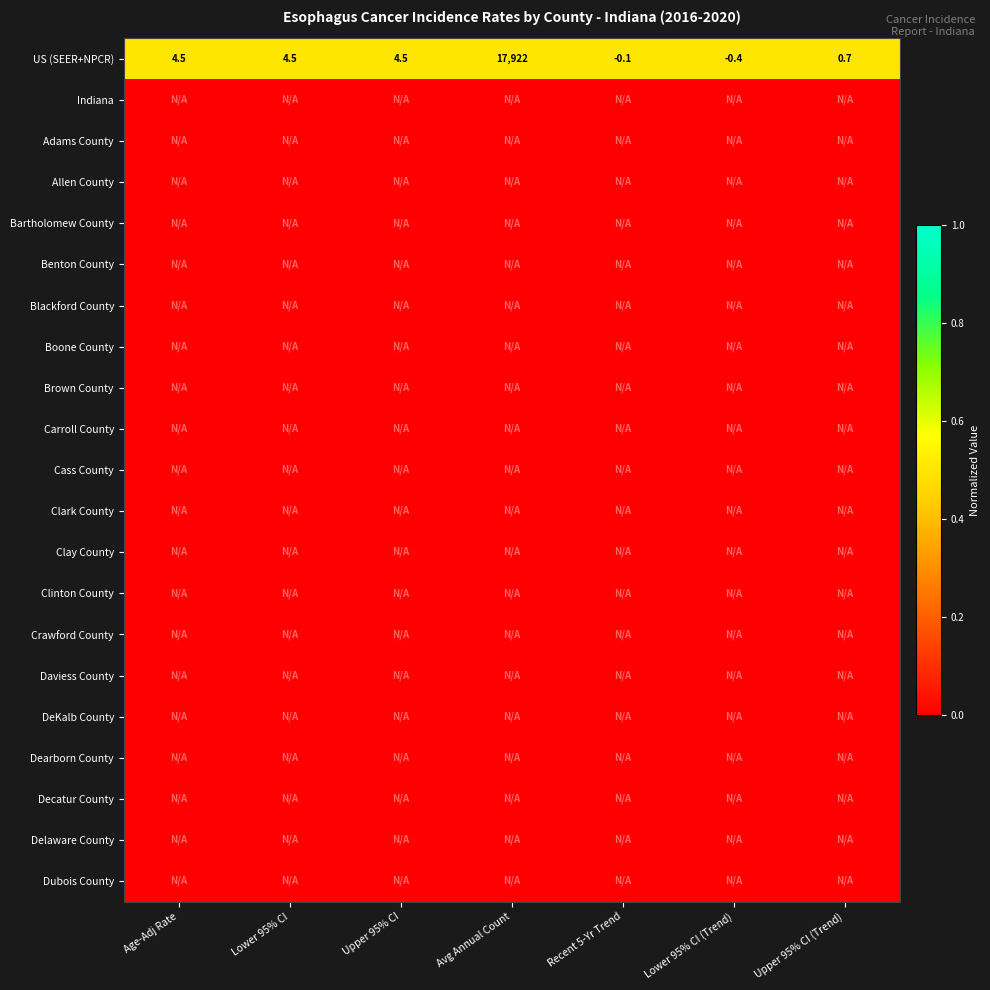

Is it true that Carroll County equals 0.0 at Avg Annual Count?

True